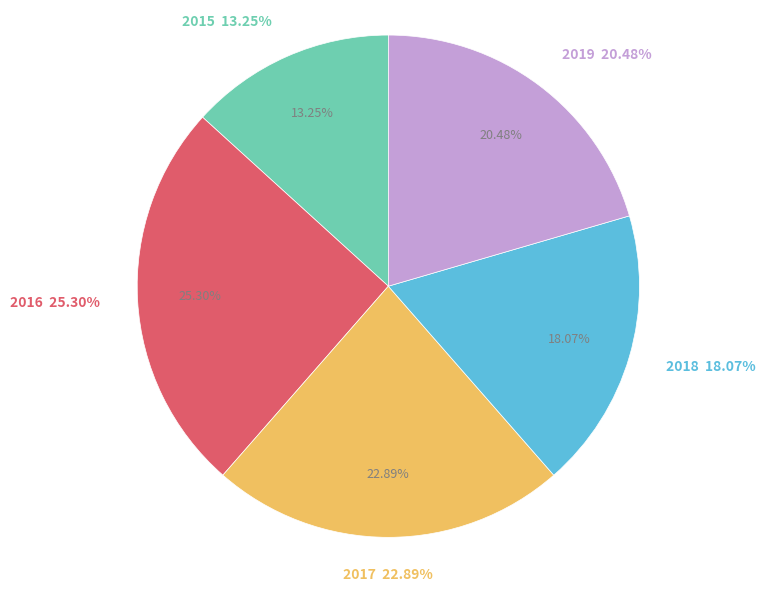

Does any single category account for the majority?

No